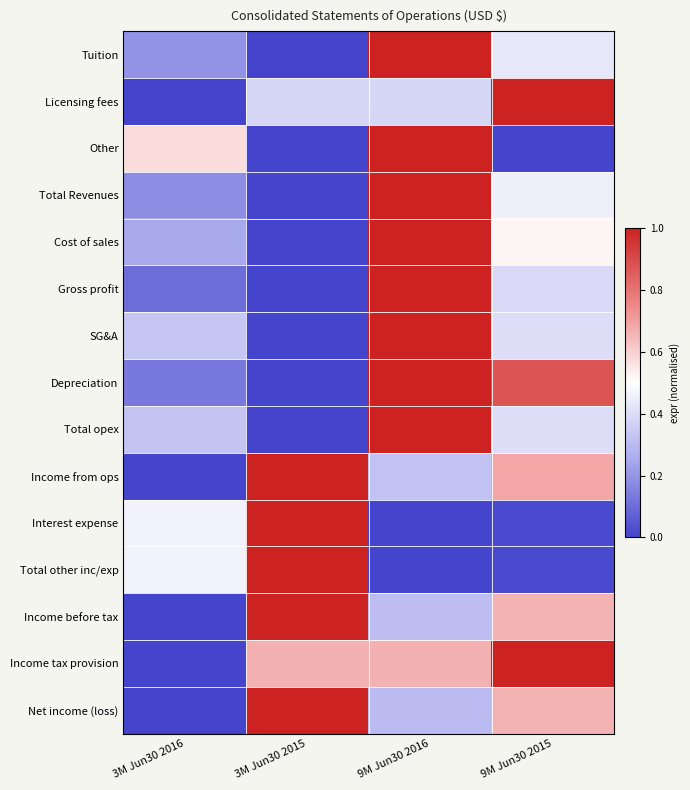

Between 3M Jun30 2016 and 9M Jun30 2016, which series saw the biggest shift?

Gross profit